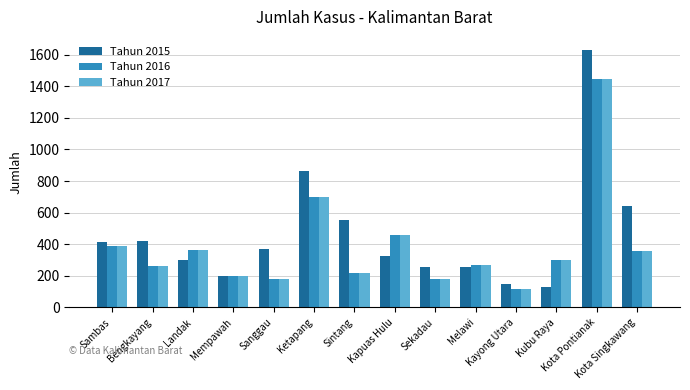

Which category has the highest value in the Tahun 2015 series?

Kota Pontianak